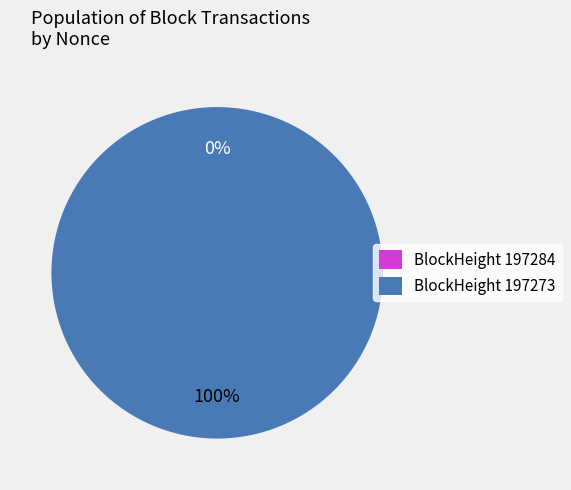

Rank the categories by value from lowest to highest.

197284, 197273